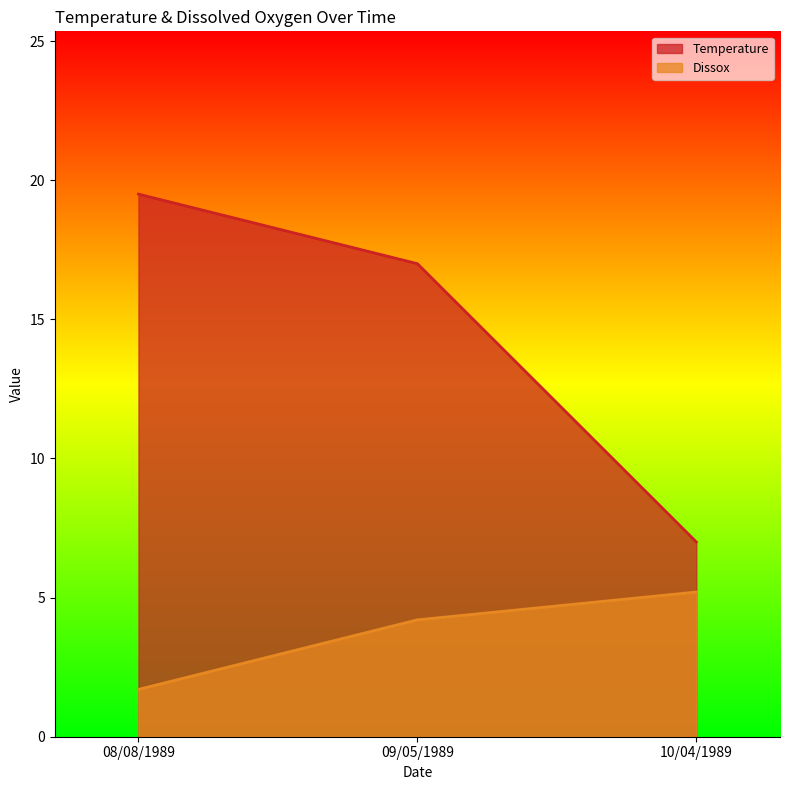

What is the difference between the highest and lowest values at 10/04/1989?

1.8